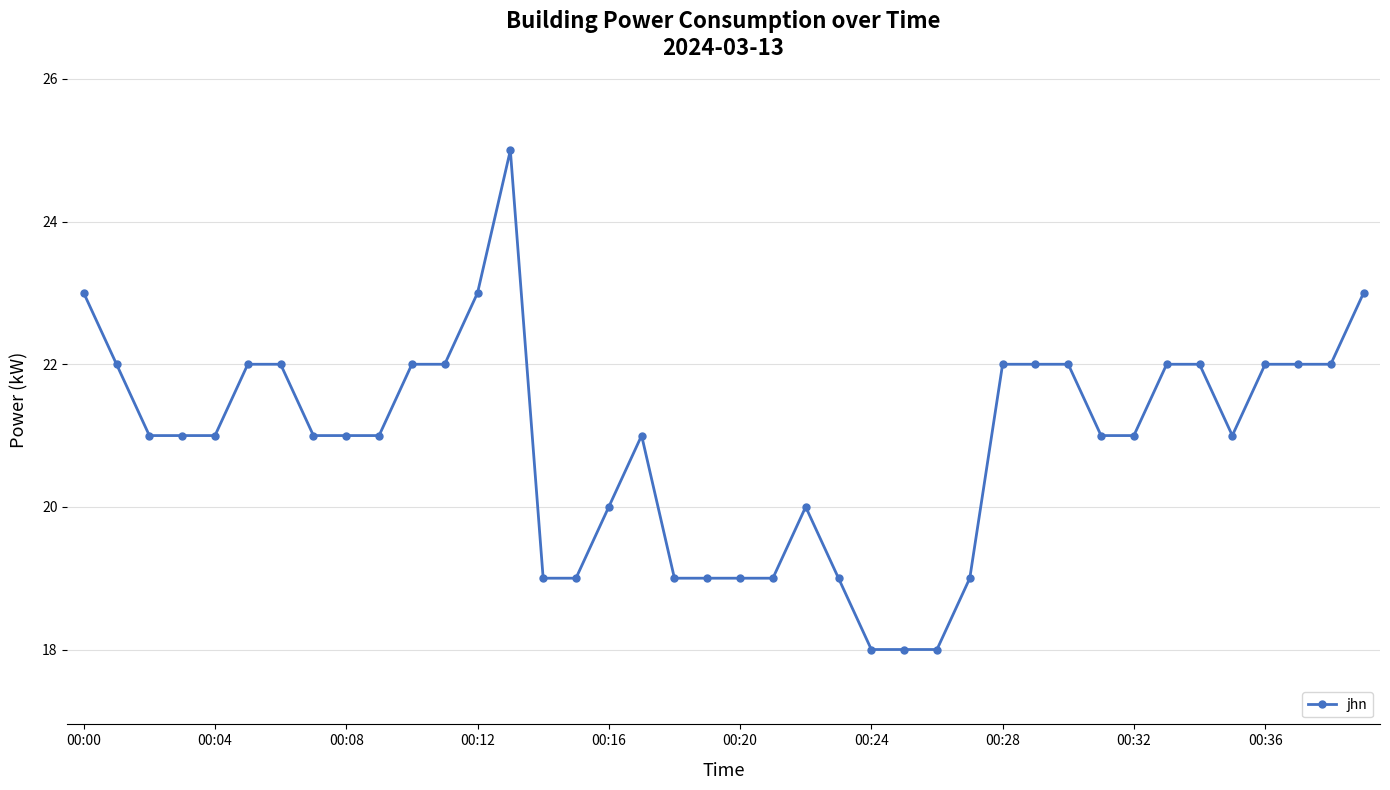

What is the maximum value shown in the chart?

25